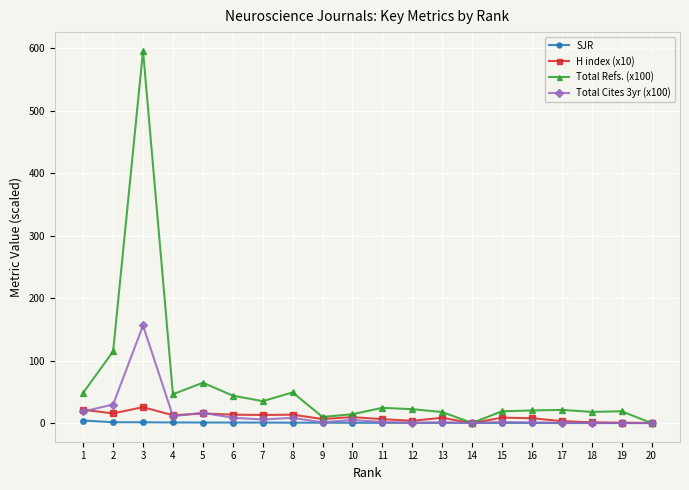

At which category is the sum across all series the highest?

3